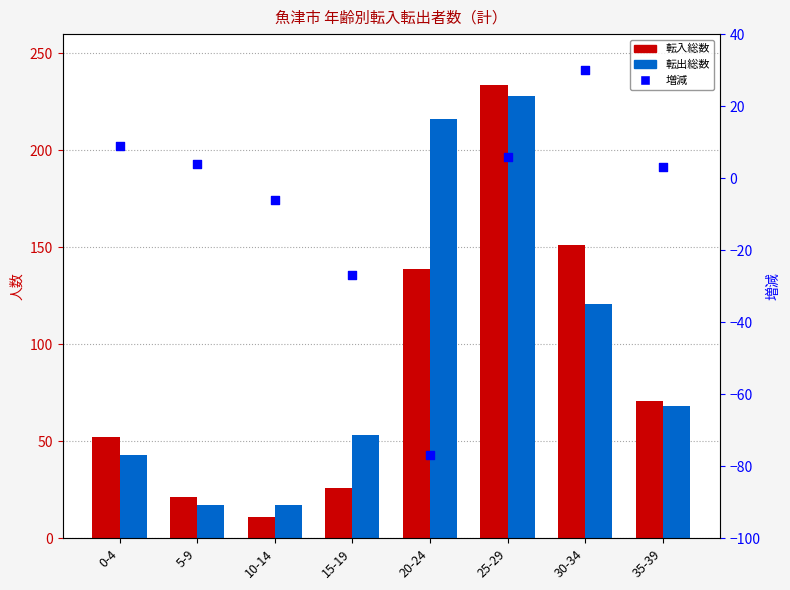

At which category is the sum across all series the highest?

25-29